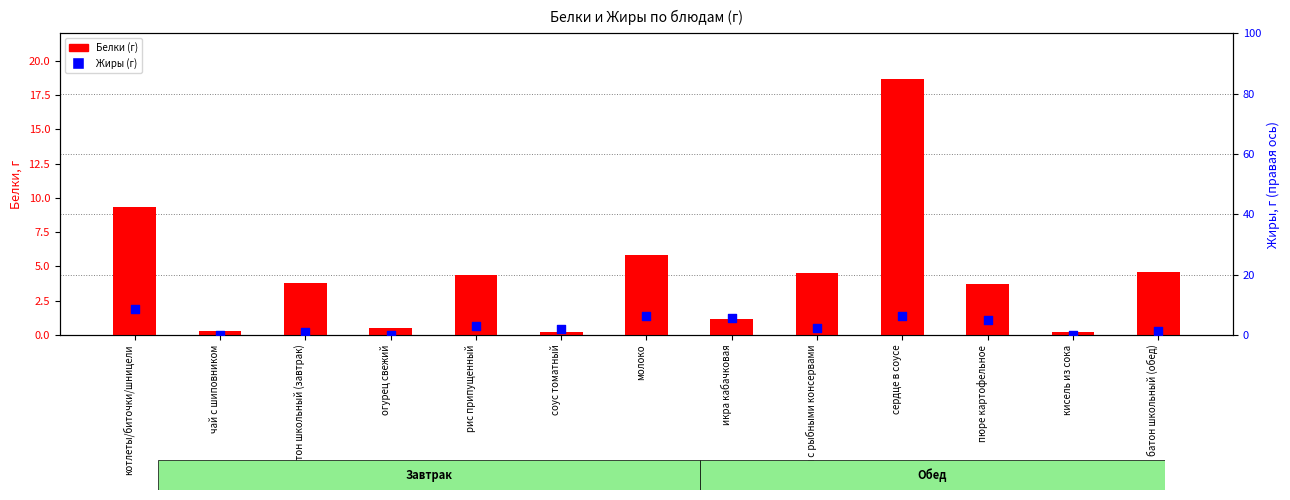

Which series has the widest spread of Y values?

Белки (г)